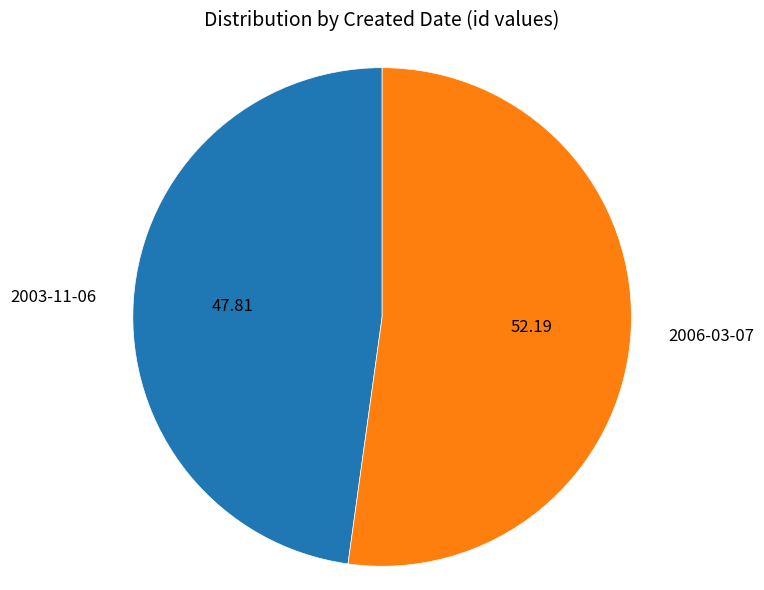

Count the number of slices in the pie.

2